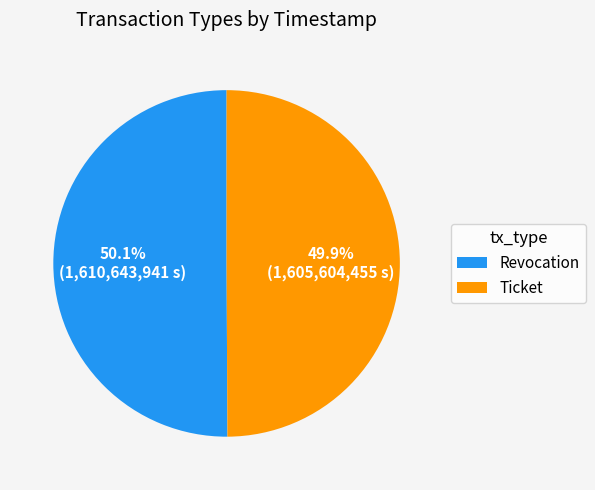

Count the number of slices in the pie.

2